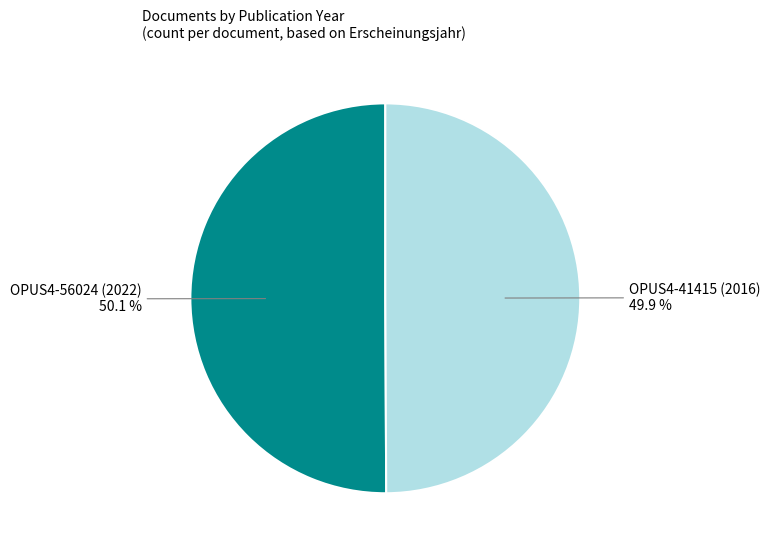

Is the sum of OPUS4-56024 (2022) and OPUS4-41415 (2016) greater than half?

Yes